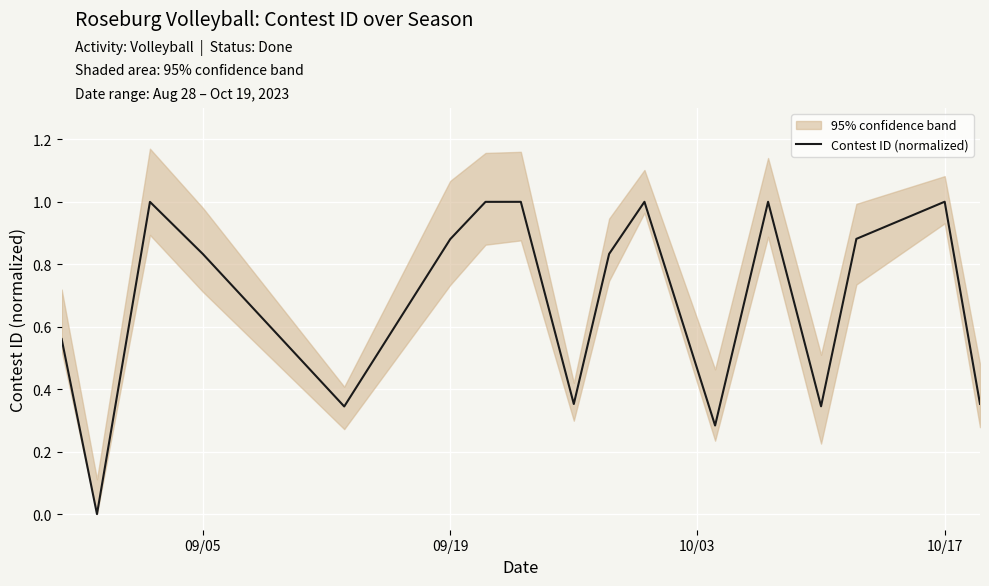

What is the highest value of the Contest ID (normalized) series?

1.0